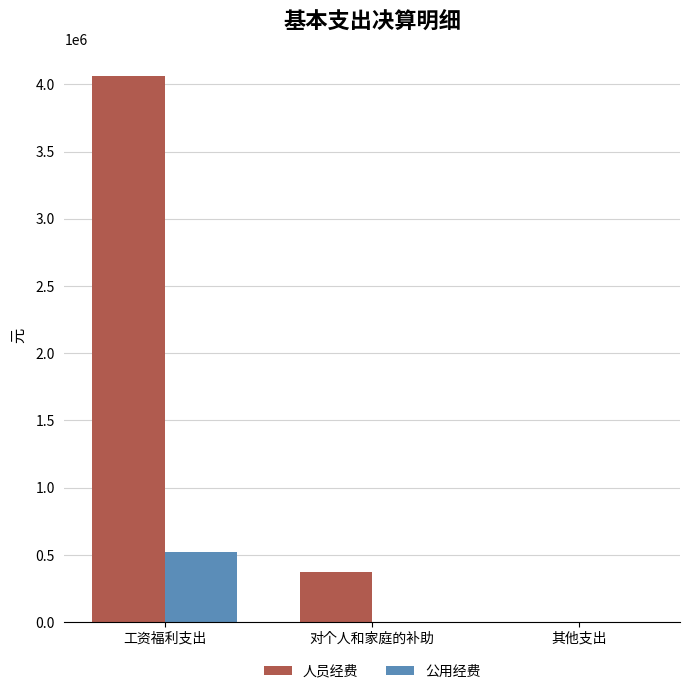

Which series has the largest total across all categories?

人员经费